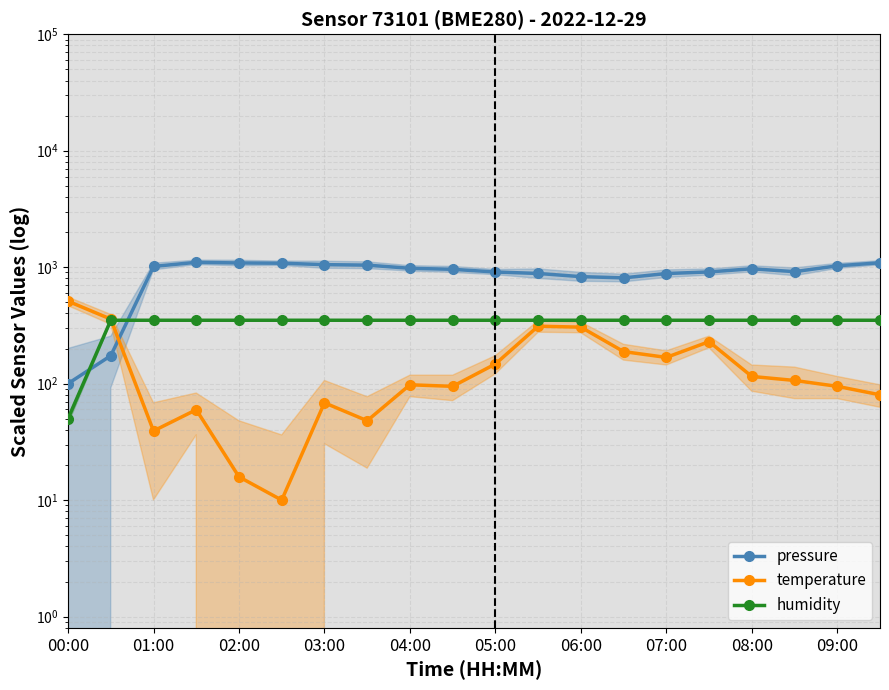

Reading left to right, list all the values displayed in this chart.

pressure: 100.0	173.7	1014.0	1100.0	1086.4	1080.4	1050.9	1040.7	977.7	957.9	908.3	882.7	828.8	809.0	881.2	909.5	968.5	914.6	1026.3	1090.2
temperature: 510.0	358.0	39.2	59.7	15.8	10.0	68.5	48.0	97.7	94.8	147.4	311.2	305.3	188.4	167.9	229.3	115.3	106.5	94.8	80.2
humidity: 50.0	350.0	350.0	350.0	350.0	350.0	350.0	350.0	350.0	350.0	350.0	350.0	350.0	350.0	350.0	350.0	350.0	350.0	350.0	350.0